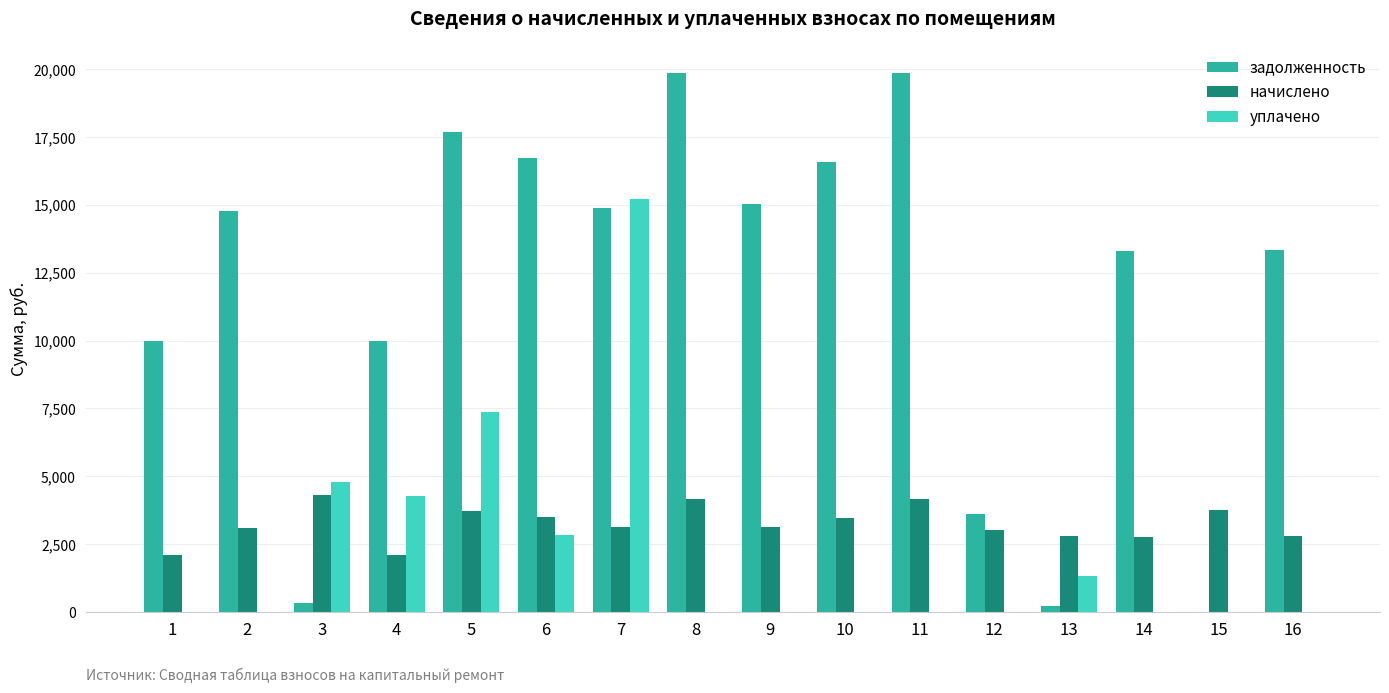

Does the chart contain stacked bars?

No